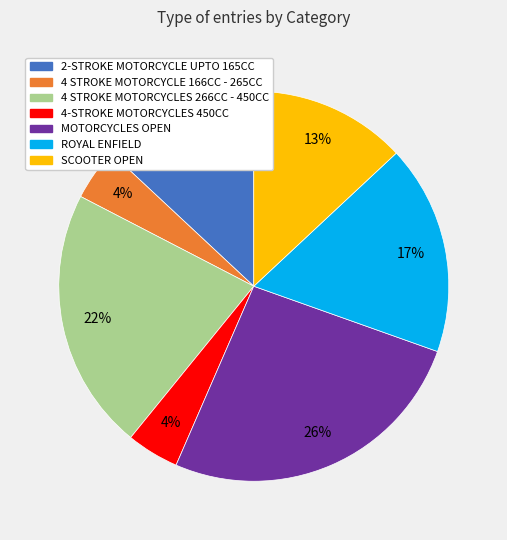

Is there a majority slice in this chart?

No